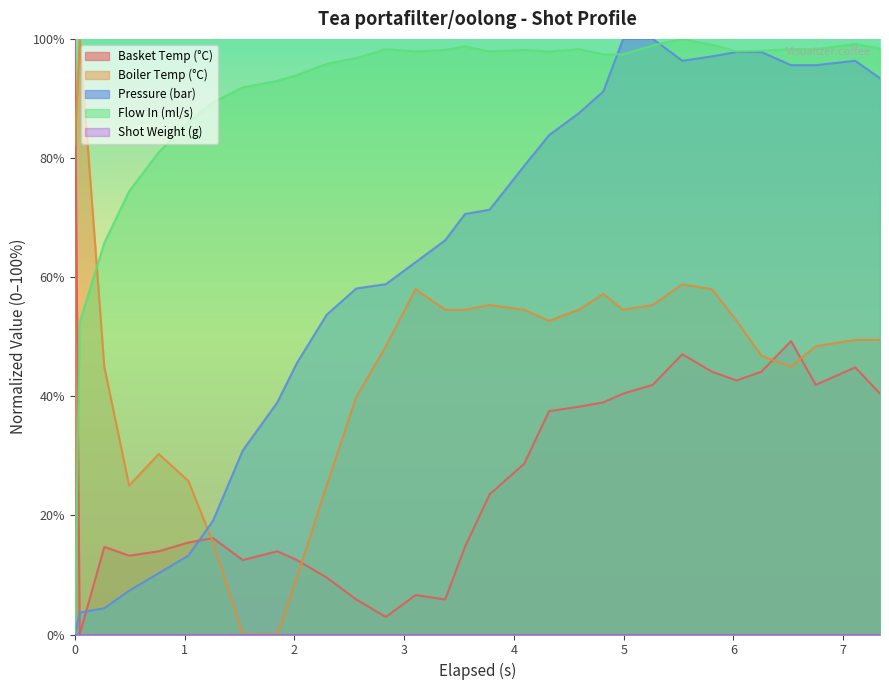

Which series has the largest total across all categories?

Flow In (ml/s)